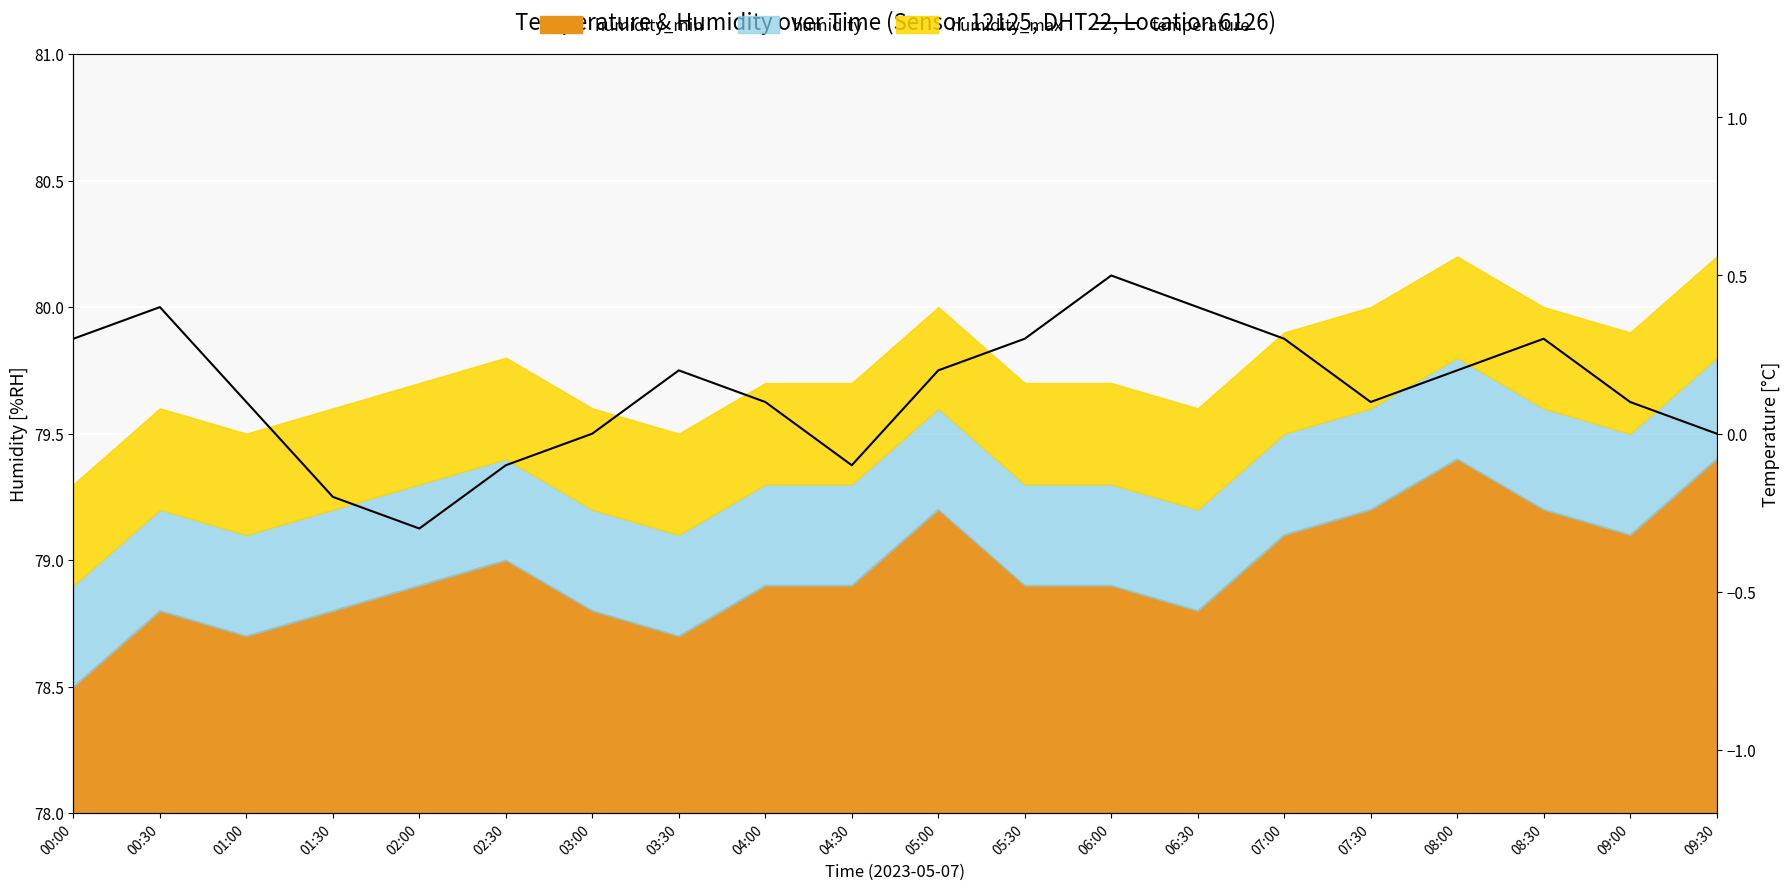

How many interior local peaks (higher than both neighbors) does the data have?

4